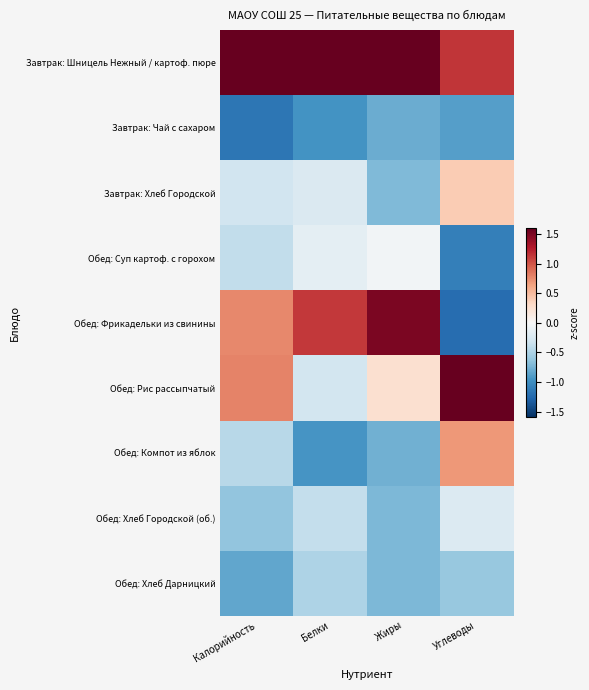

Which series has the largest total across all categories?

Завтрак: Шницель Нежный / картоф. пюре